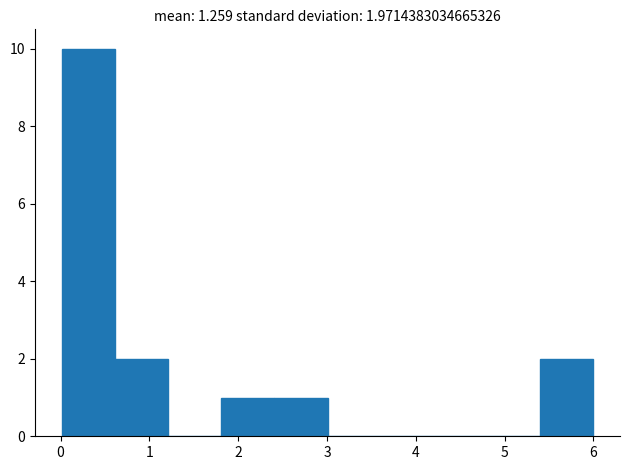

Over which range of the x-axis is the bar tallest?

0.0 to 0.6